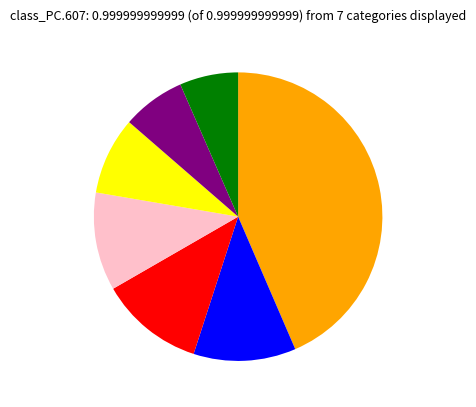

Count the number of slices in the pie.

7